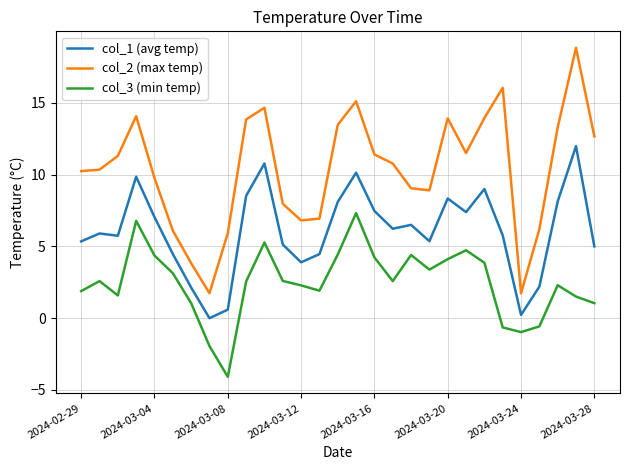

List the series in order of their overall mean, lowest first.

col_3 (min temp), col_1 (avg temp), col_2 (max temp)